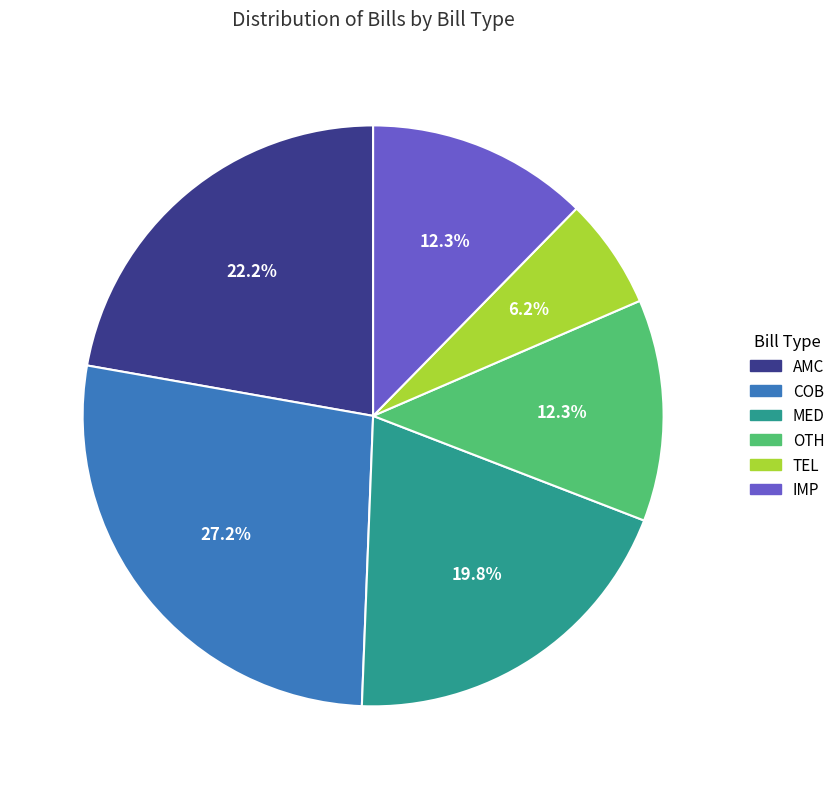

Is it true that TEL is 6% of the pie?

True